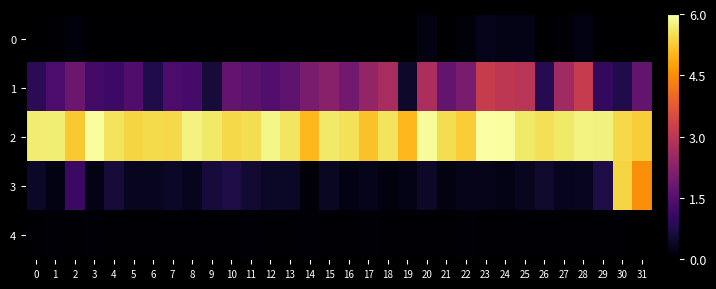

Rank the series by their maximum value, from lowest to highest.

4, 0, 1, 3, 2